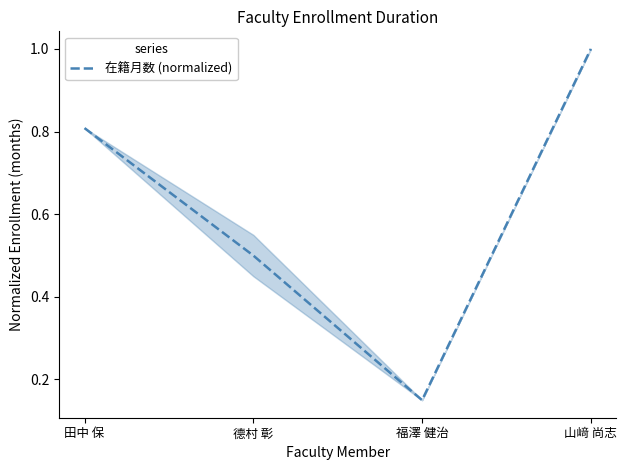

What is the maximum value shown in the chart?

1.0